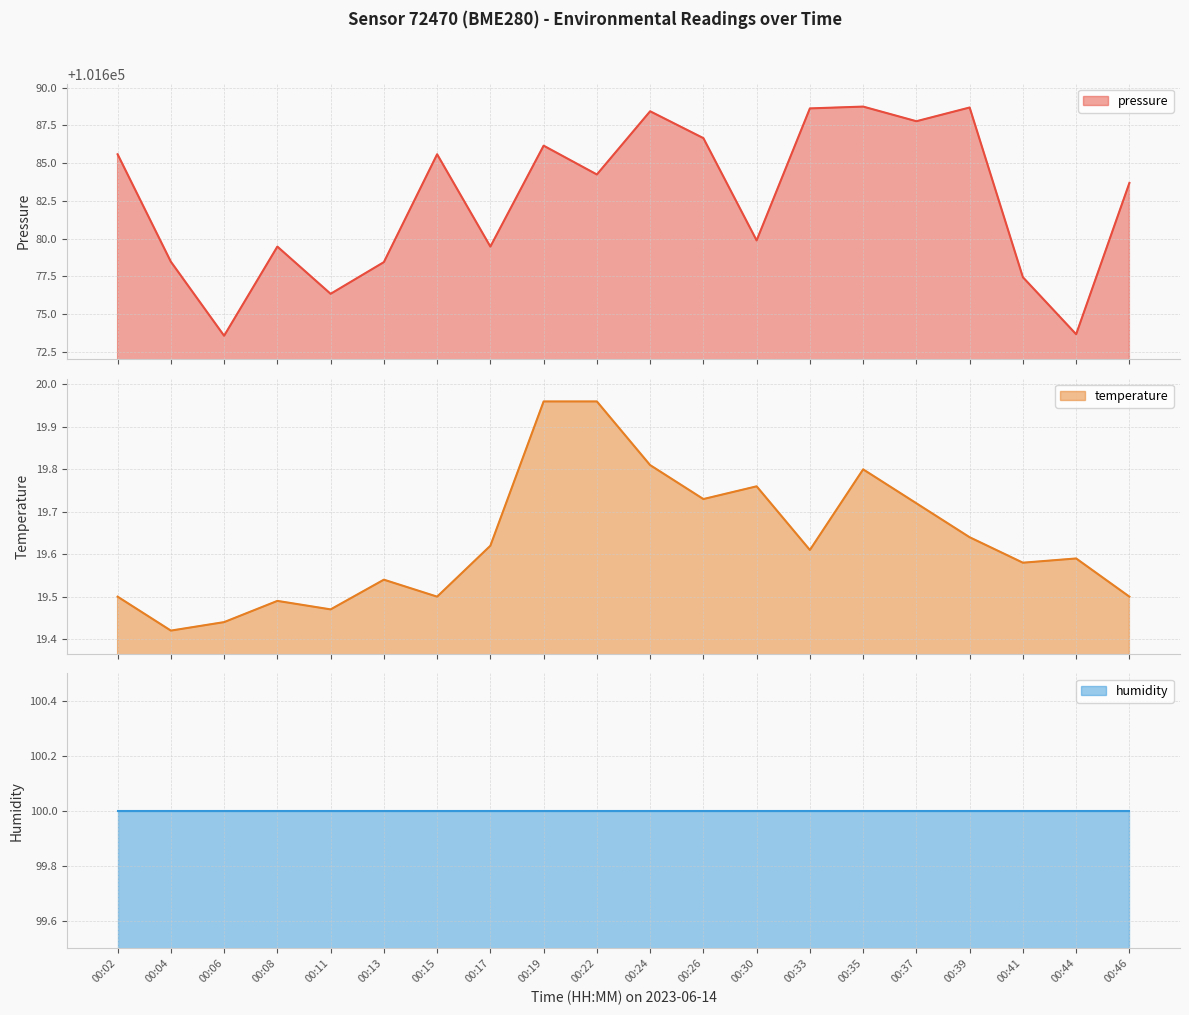

What is the difference between the maximum and minimum values in the pressure series?

15.2